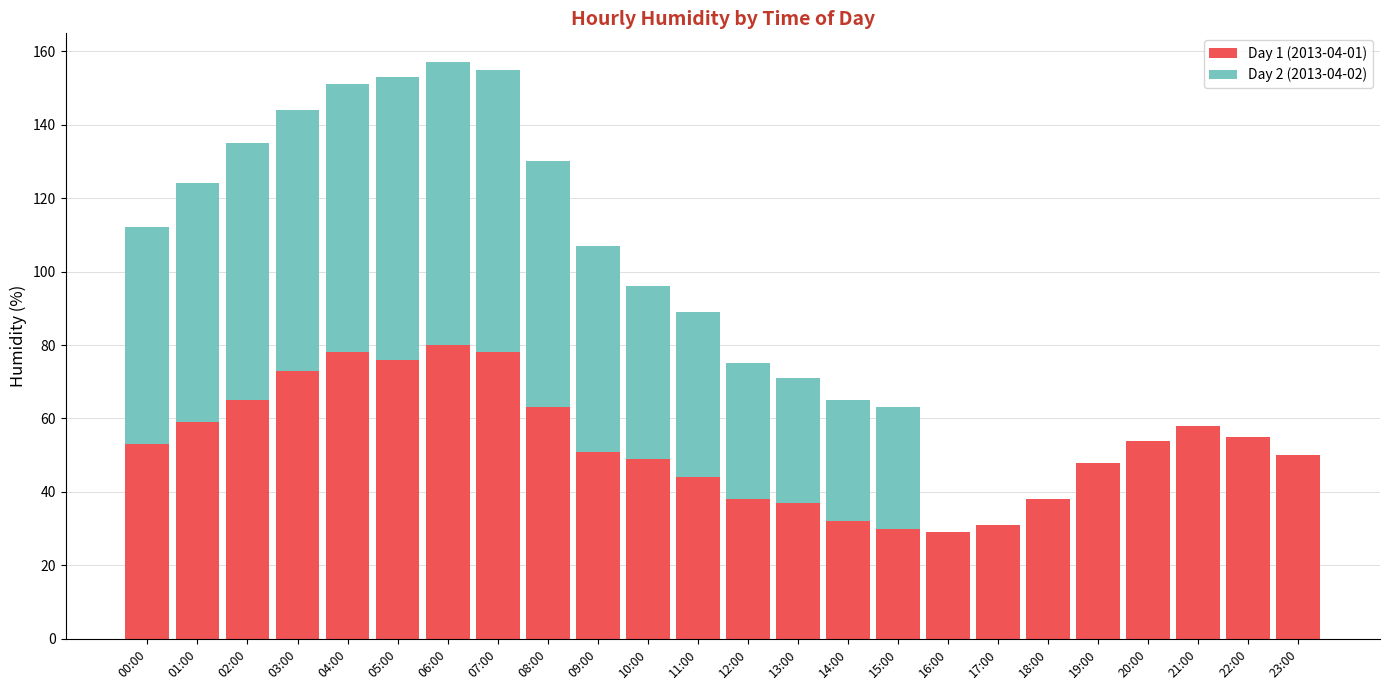

Is it true that Day 1 (2013-04-01) equals 51 at 13:00?

False